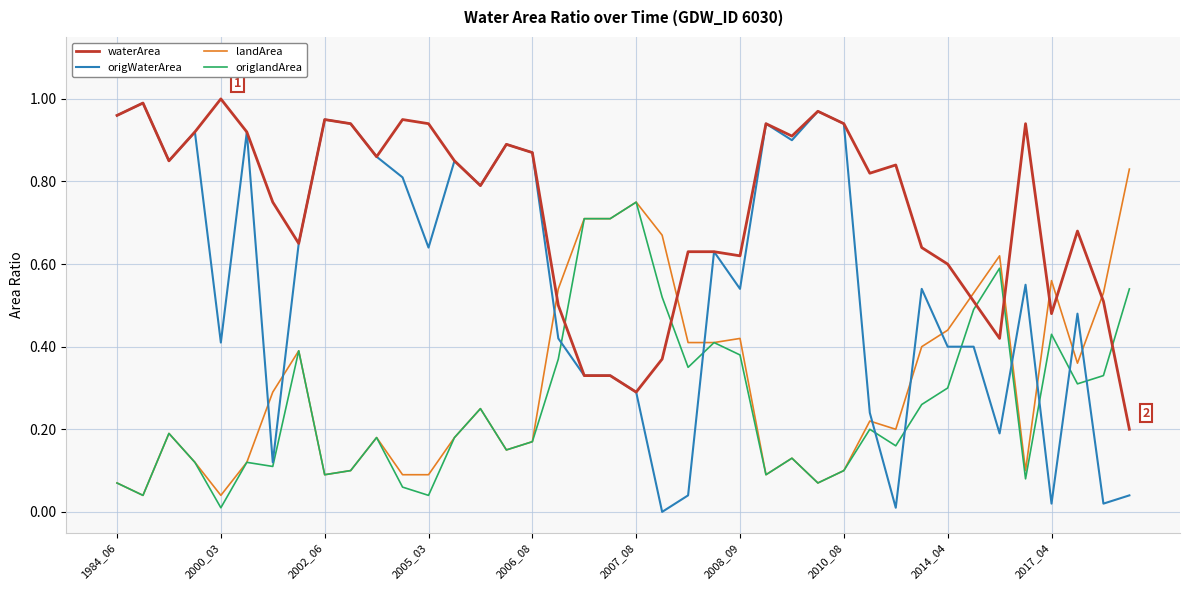

Which series has the largest range (max minus min)?

origWaterArea